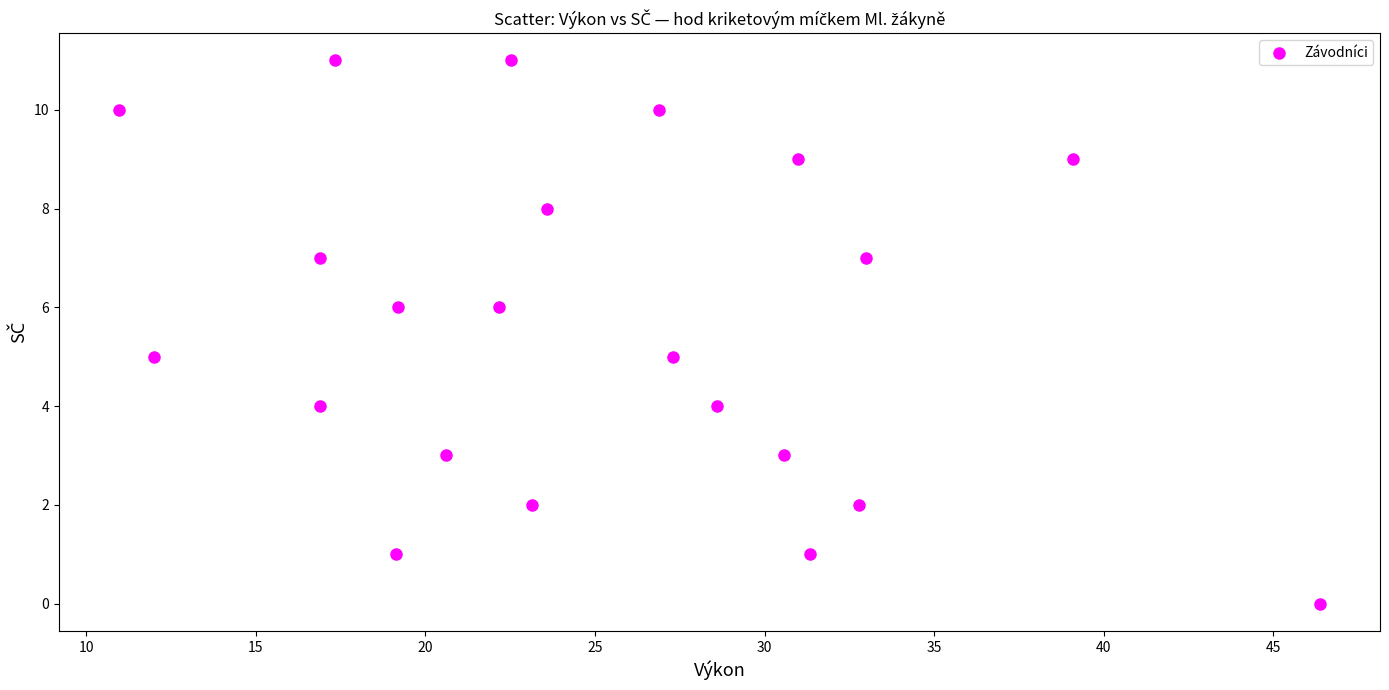

What is the range of Y values (max minus min)?

11